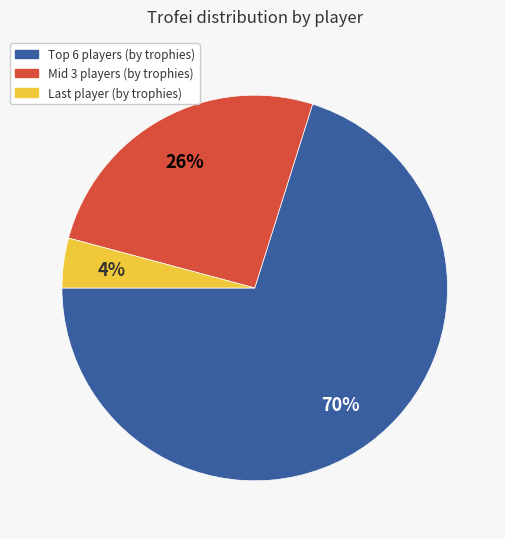

Does any single category account for the majority?

Yes